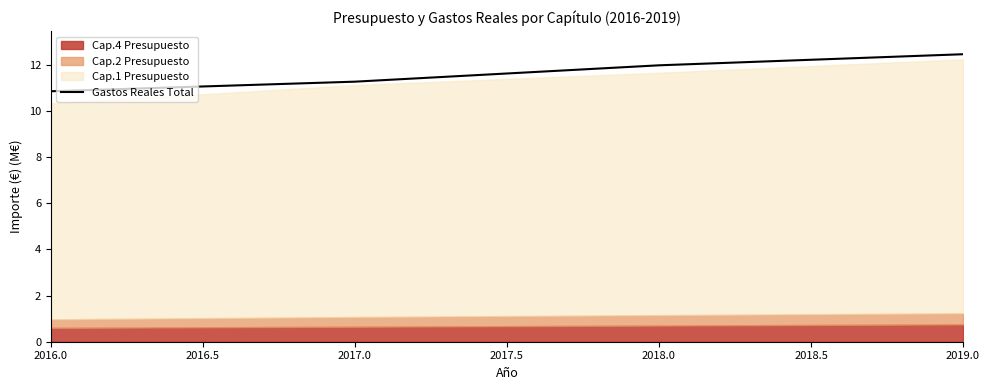

Is it true that Gastos Reales Total equals 11.3 at 2017.0?

True